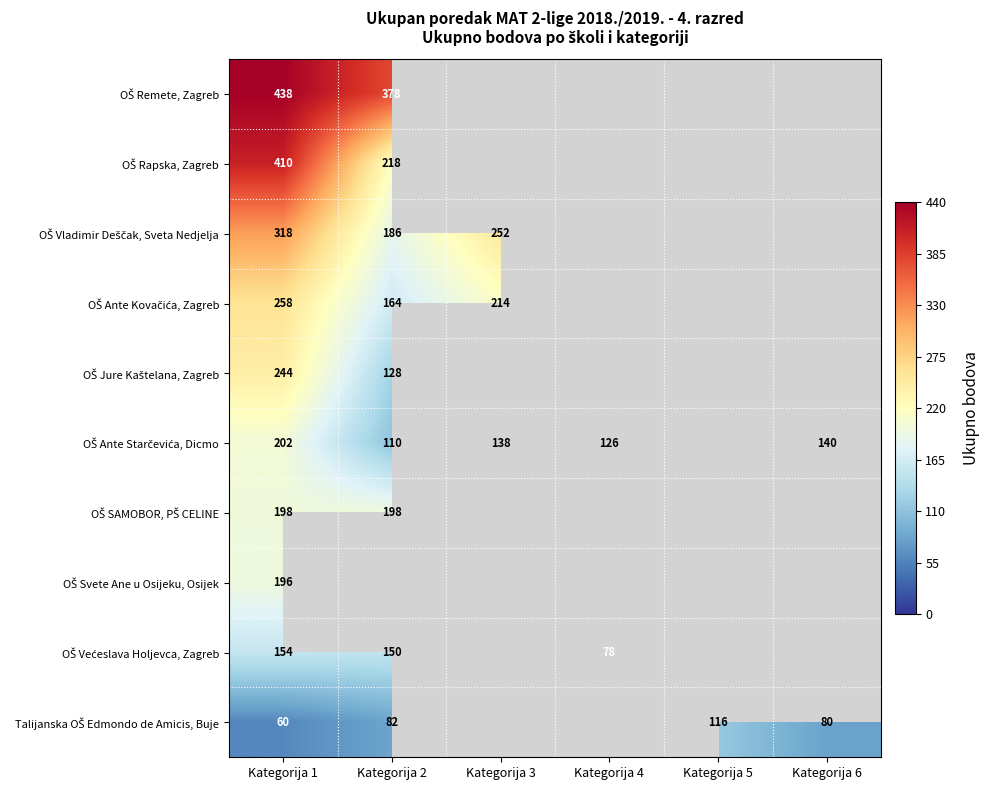

What is the total value across all series at Kategorija 1?

2478